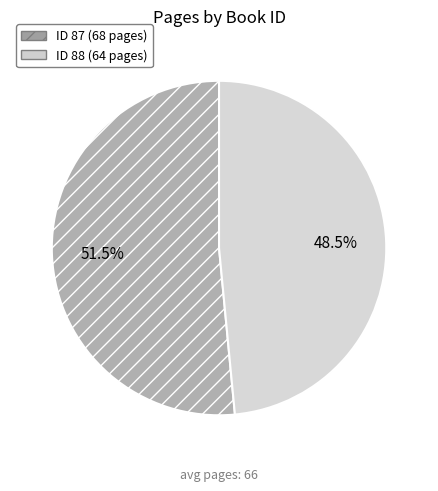

Does any single category account for the majority?

Yes